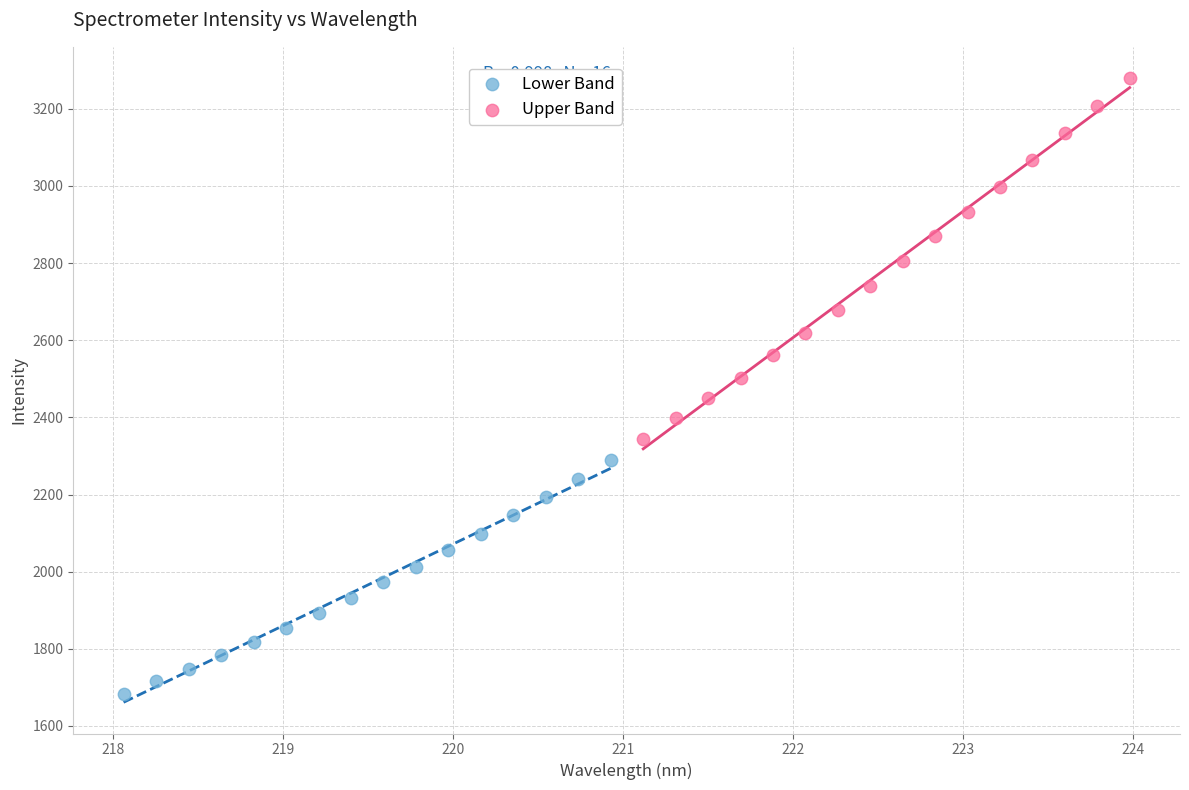

Which series contains the lowest Y value?

Lower Band